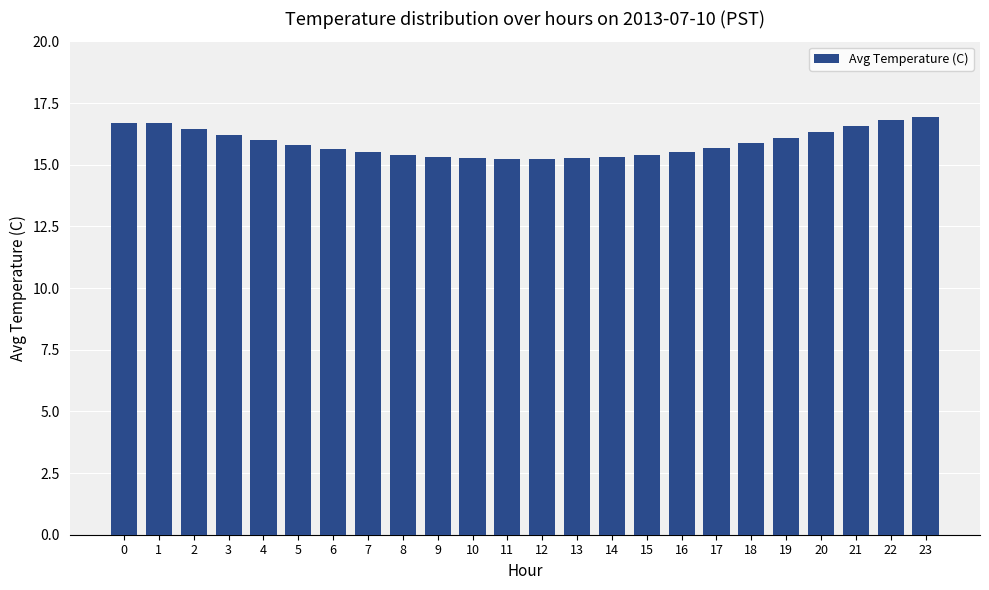

What is the ratio of the value at 4 to the value at 17?

1.0